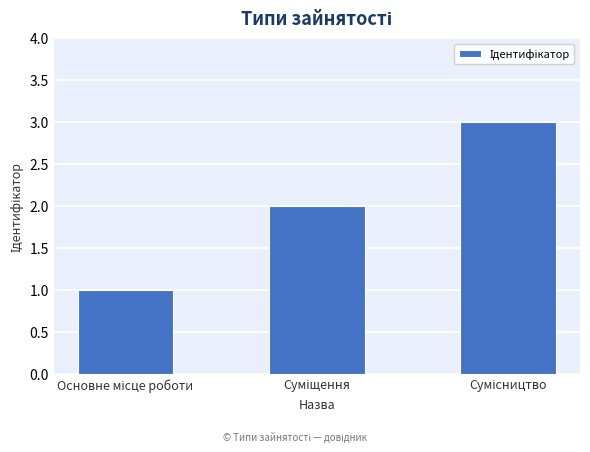

What is the sum of all values?

6